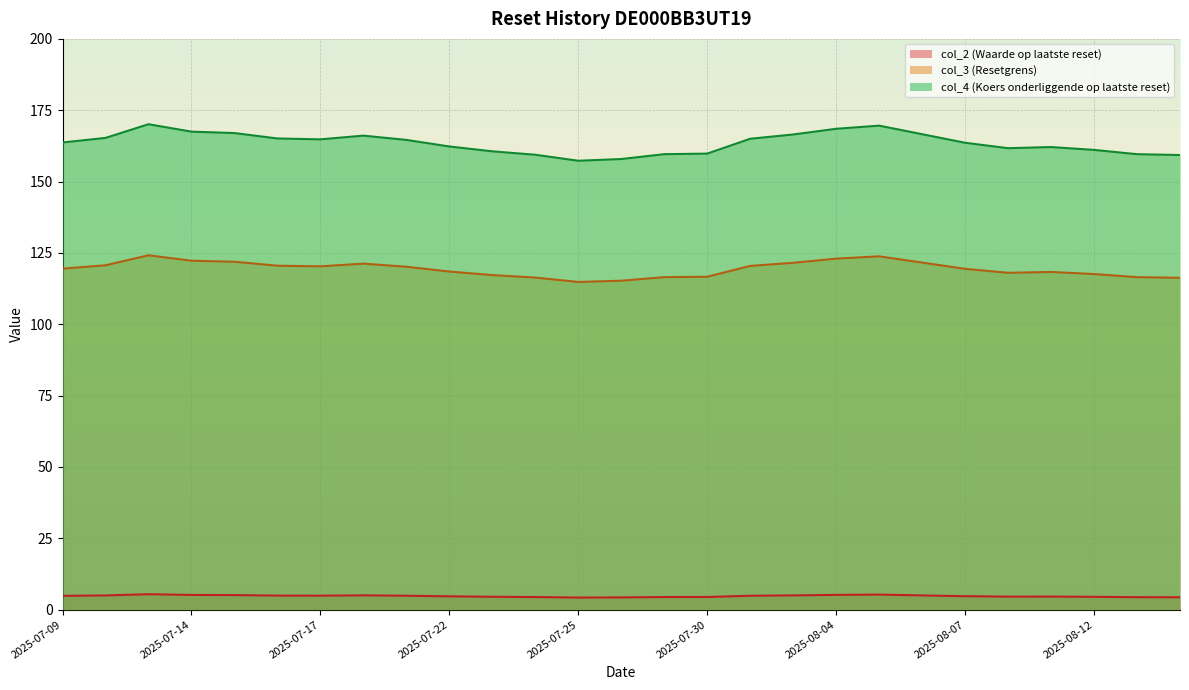

Where does the col_4 (Koers onderliggende op laatste reset) series first go above 119?

2025-07-09